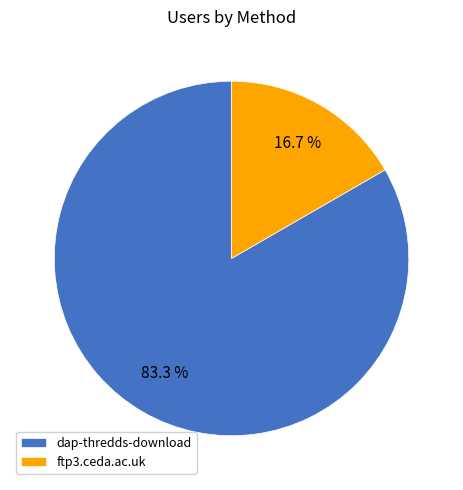

To the nearest percent, what percentage of the pie is dap-thredds-download?

83%